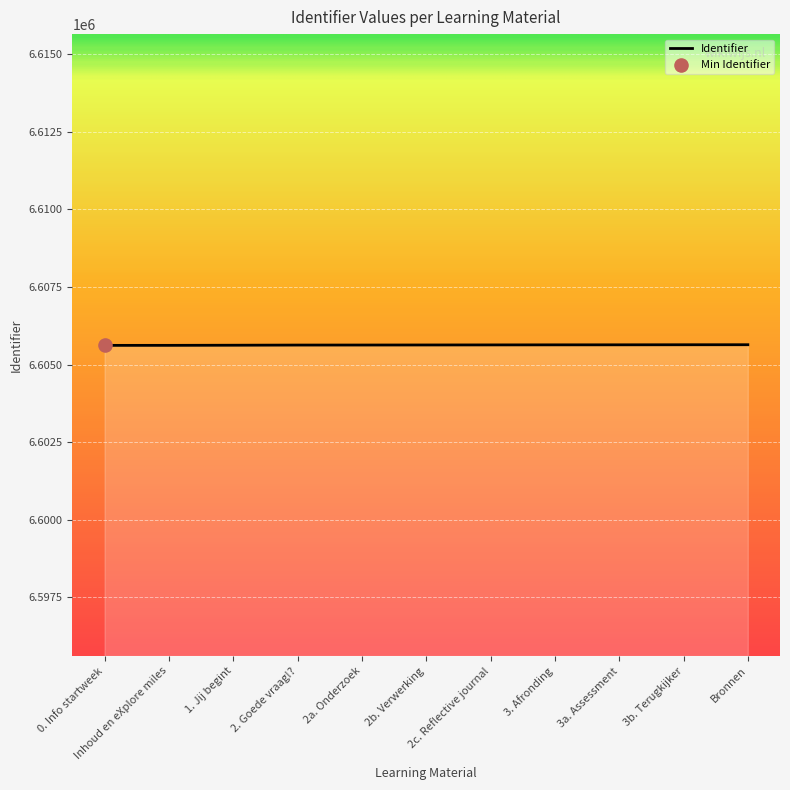

What is the ratio of the value at 3b. Terugkijker to the value at 2b. Verwerking?

1.0